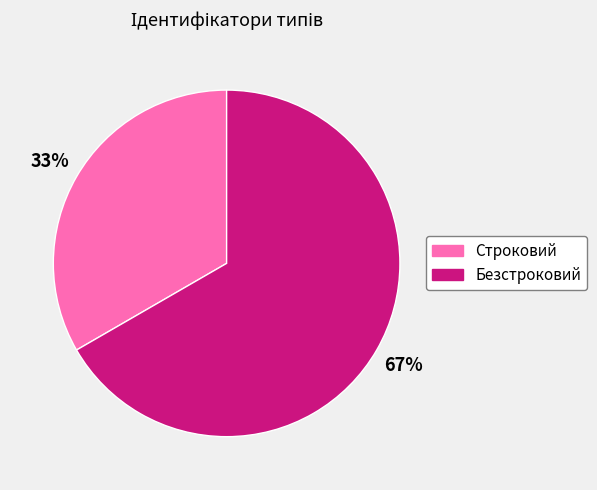

Do Безстроковий and Строковий together represent more than half of the pie?

Yes